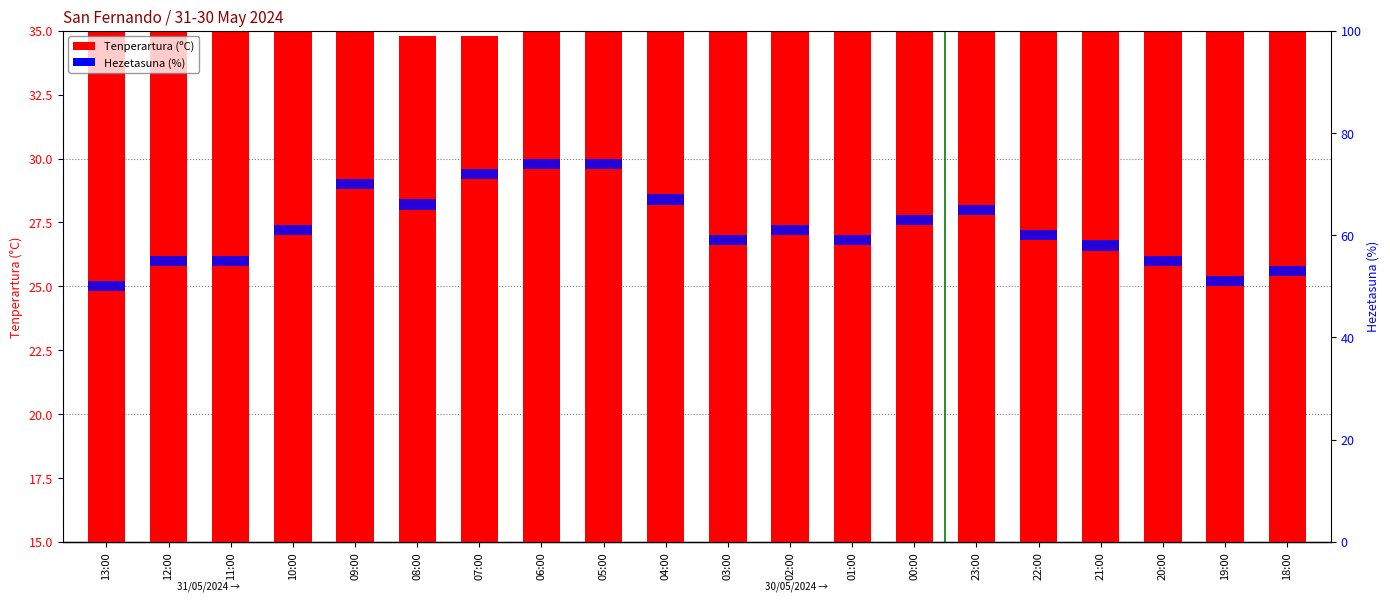

At which label does Tenperartura (ºC) reach its peak?

19:00